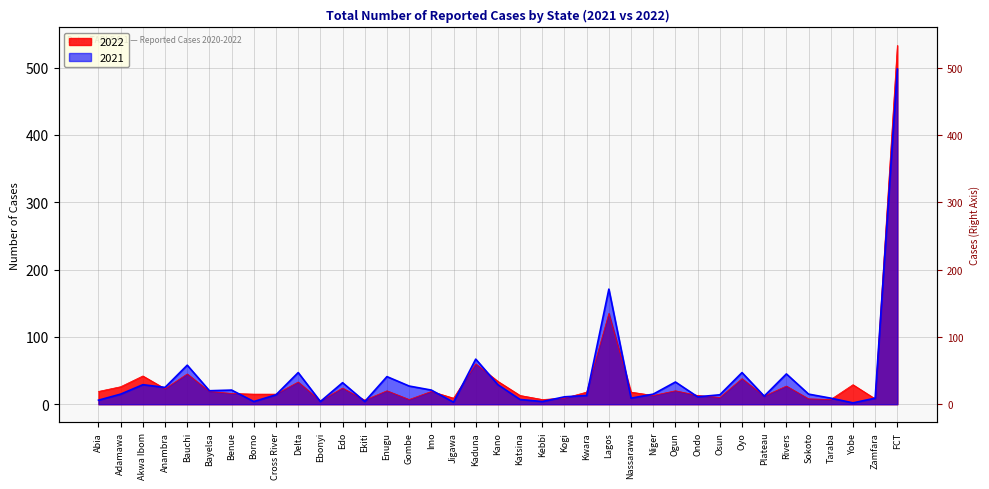

Which series ends up on top after the final intersection of 2022 and 2021?

2022